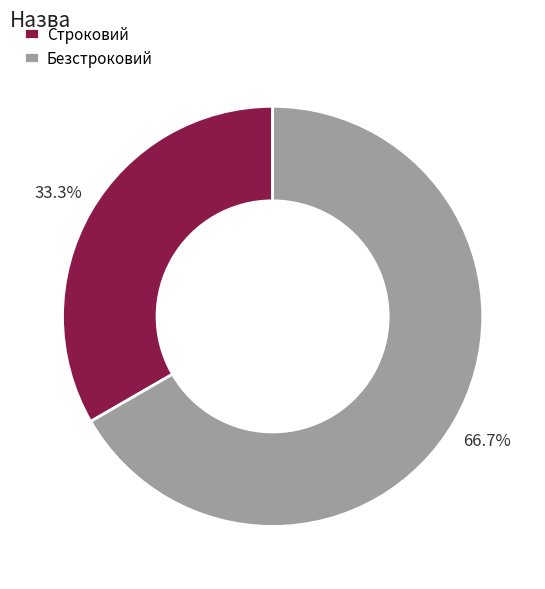

How many slices are in this pie chart?

2